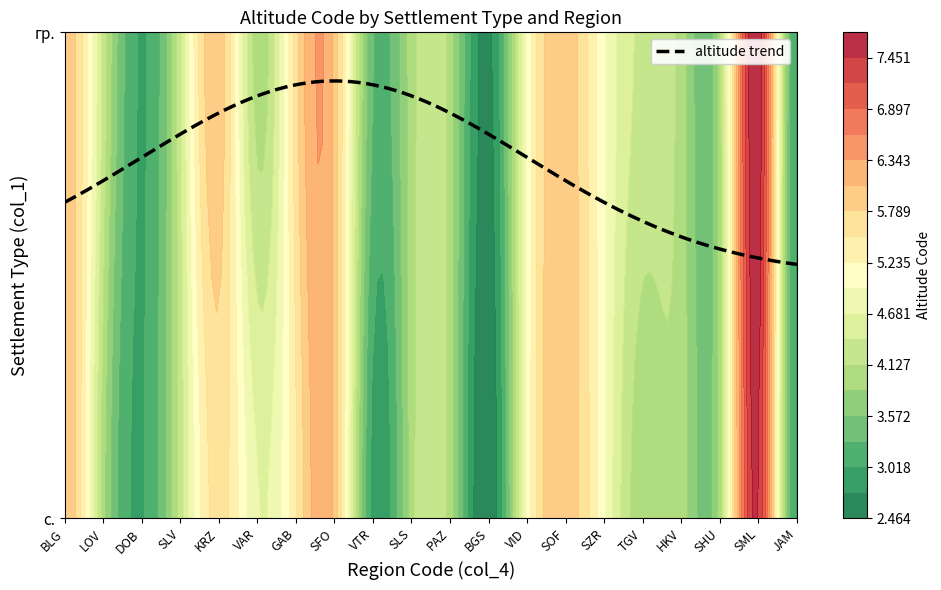

The HKV series shows 4 at 13. True or false?

True